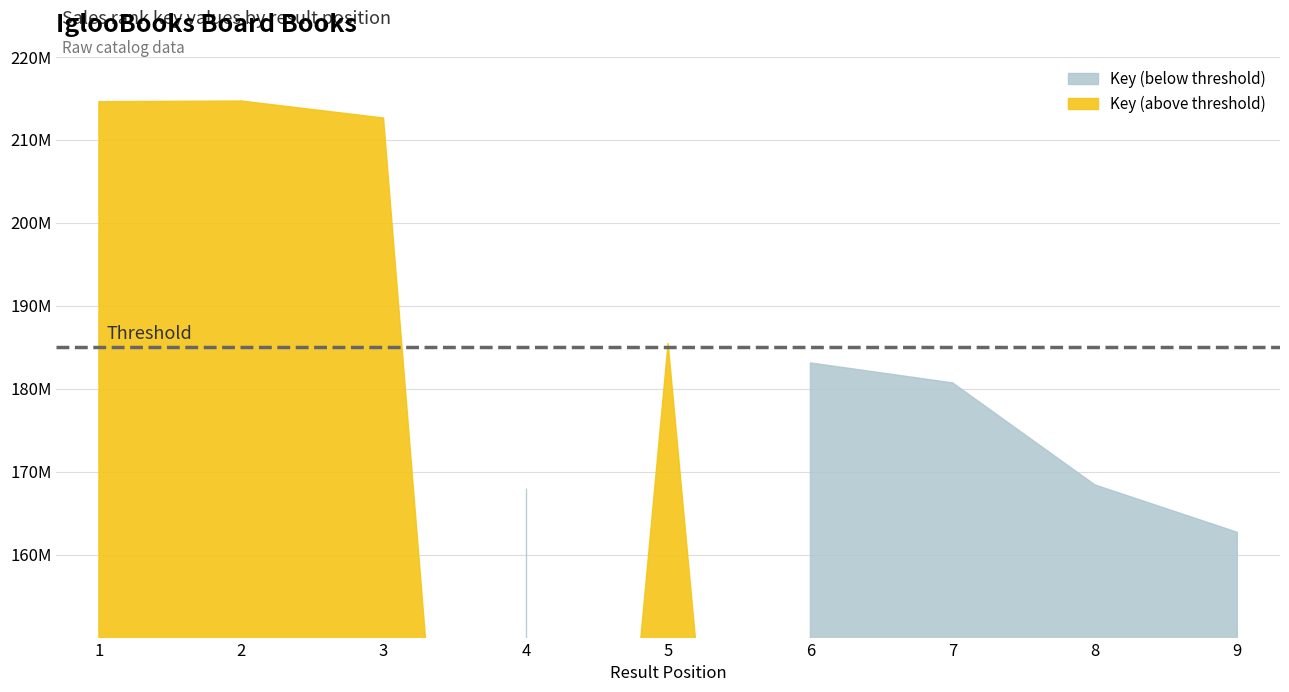

Reading left to right, list all the values displayed in this chart.

1=214608477	2=214691733	3=212637908	4=167980990	5=185475549	6=183111950	7=180707072	8=168401579	9=162695135